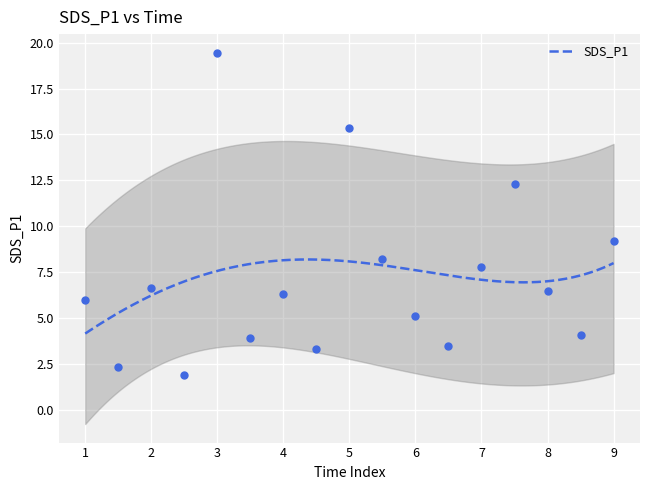

What is the maximum value for SDS_P1?

8.2